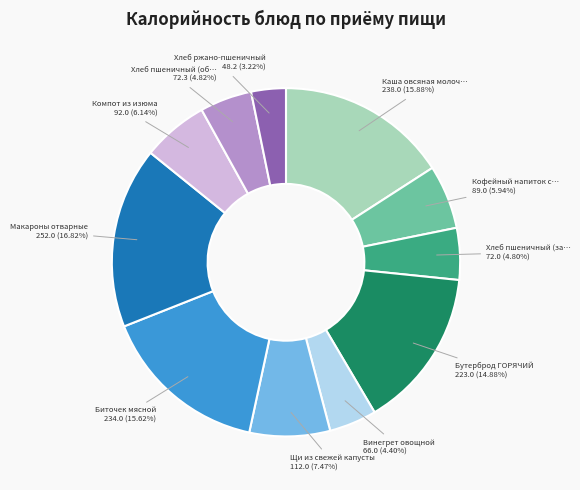

Is there any slice that represents more than half of the pie?

No